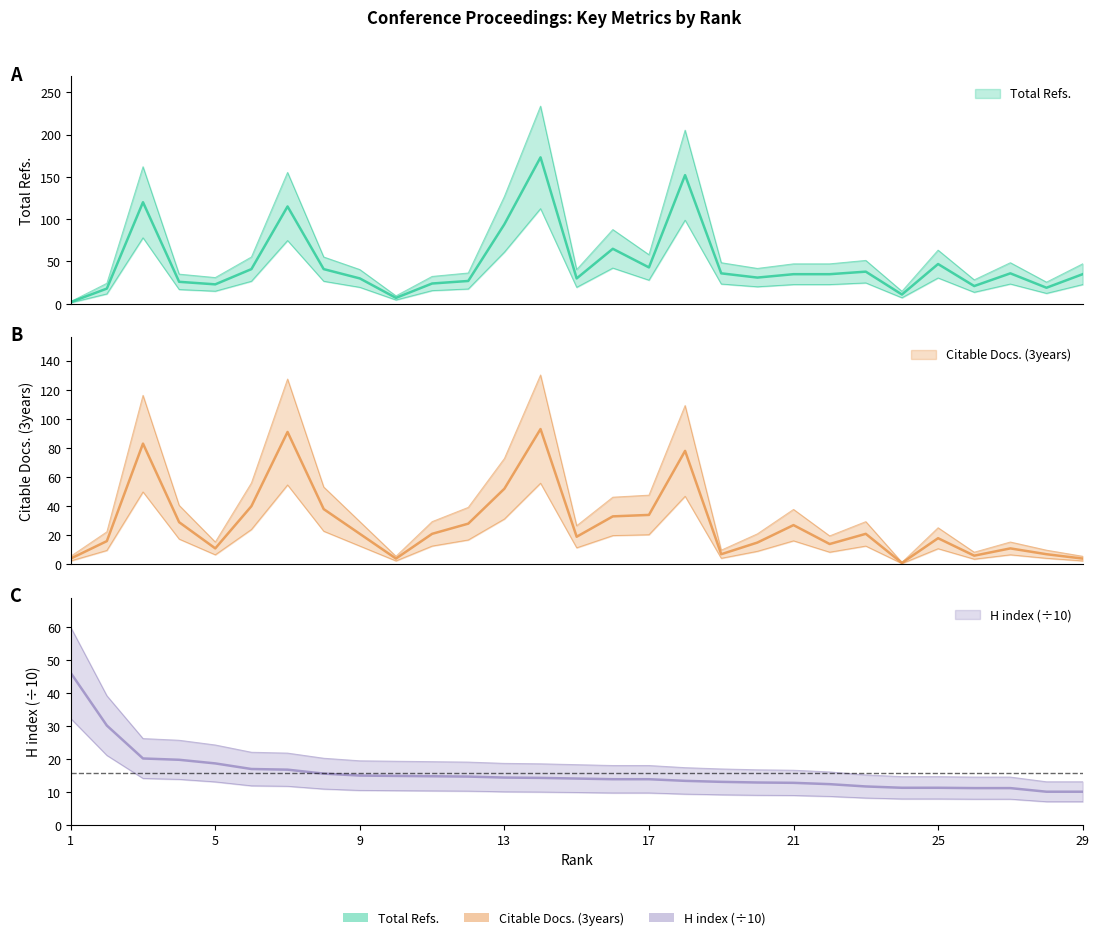

Which series ends up on top after the final intersection of Citable Docs. (3years) and H index?

H index